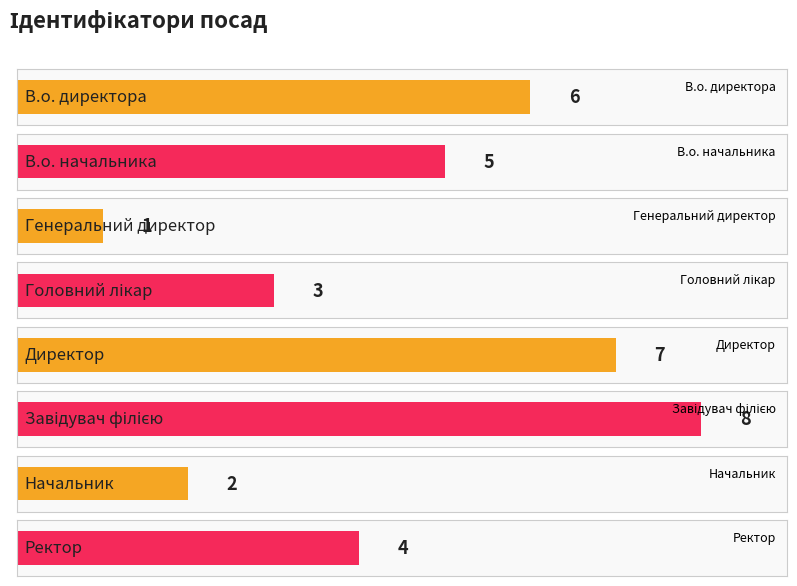

Reading left to right, what are all the values shown in this chart?

В.о. директора=6	В.о. начальника=5	Генеральний директор=1	Головний лікар=3	Директор=7	Завідувач філією=8	Начальник=2	Ректор=4